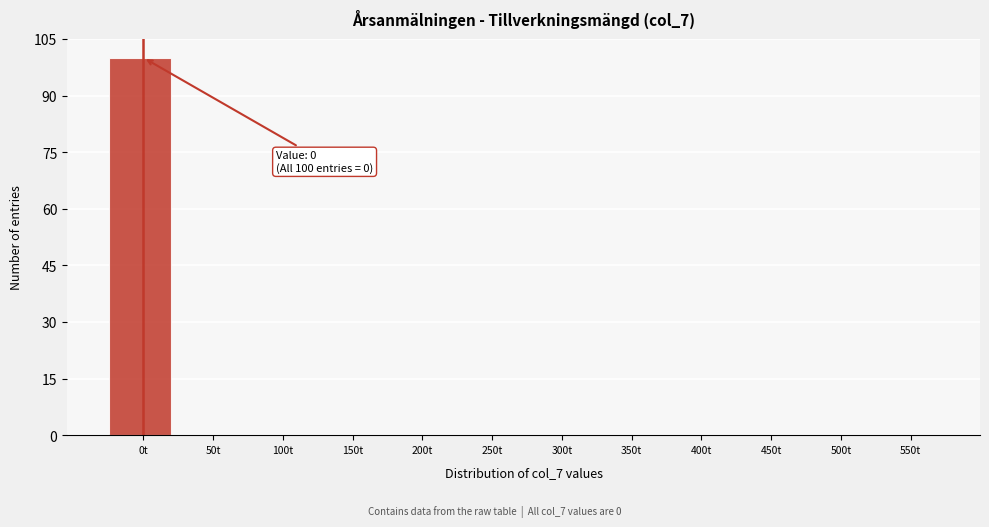

Reading left to right, what are all the values shown in this chart?

0t=100	50t=0	100t=0	150t=0	200t=0	250t=0	300t=0	350t=0	400t=0	450t=0	500t=0	550t=0